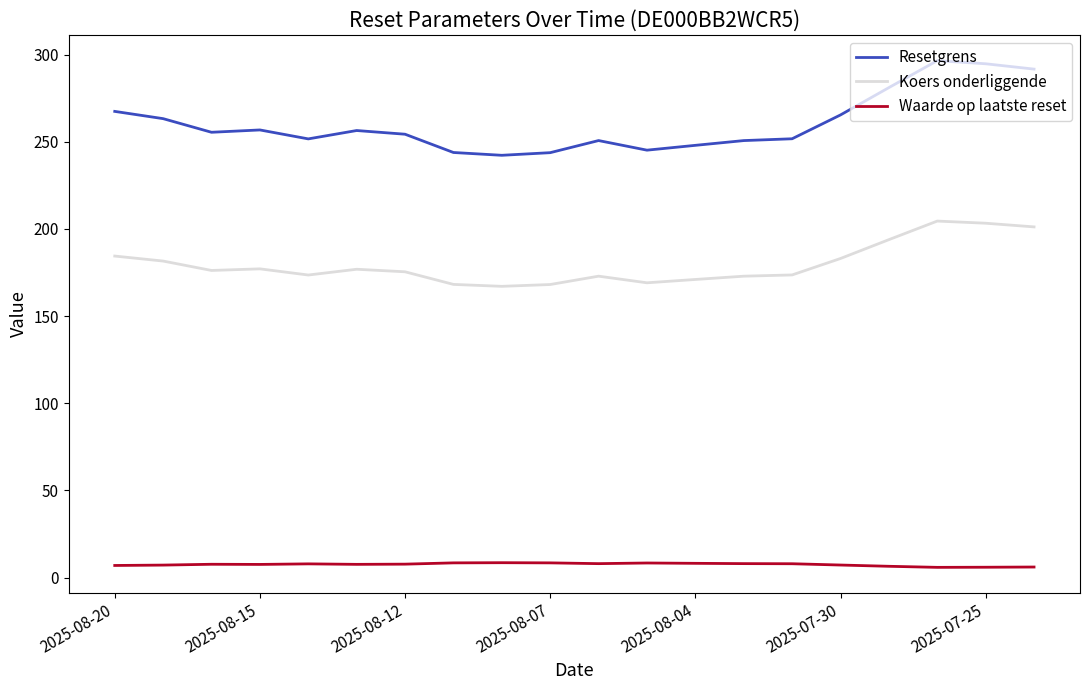

What is the maximum value for Resetgrens?

296.5